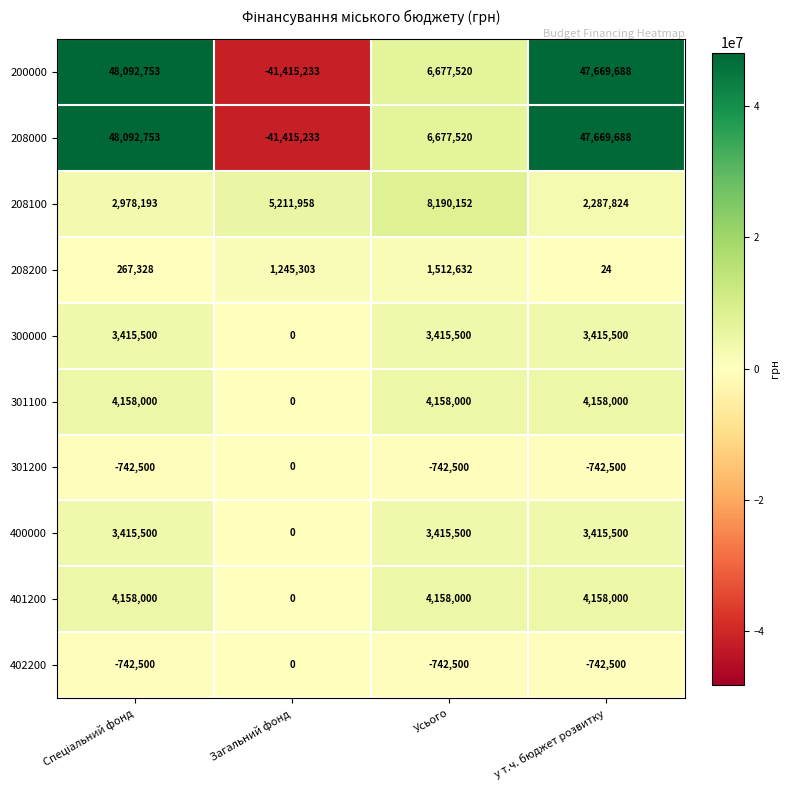

What is the difference between the 200000 values at Загальний фонд and Усього?

48092753